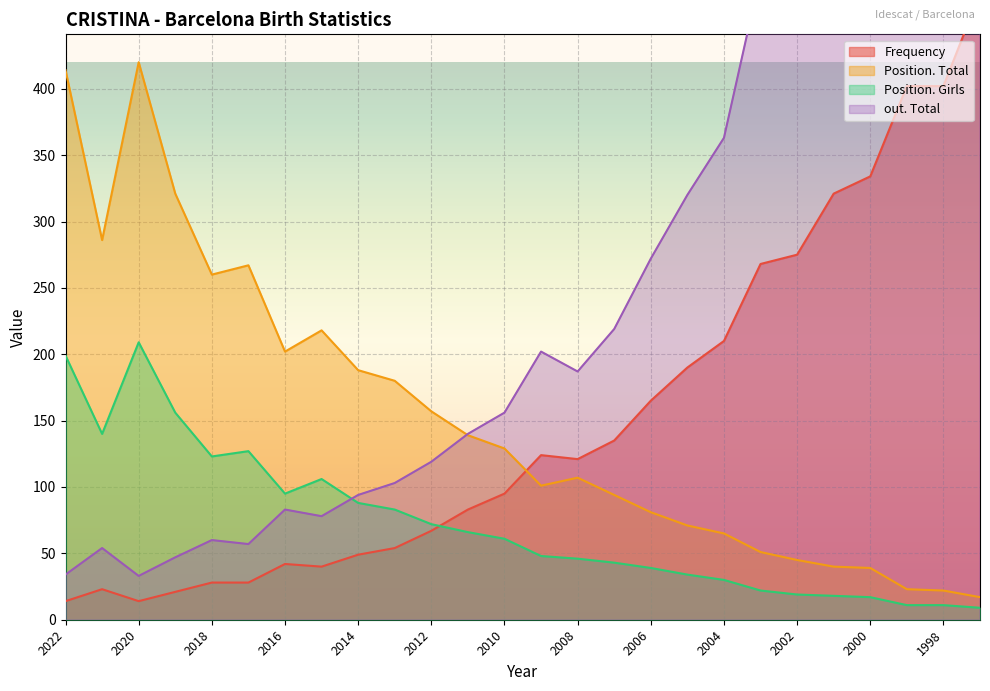

The value of Position. Total at 2020 is 709. True or false?

False